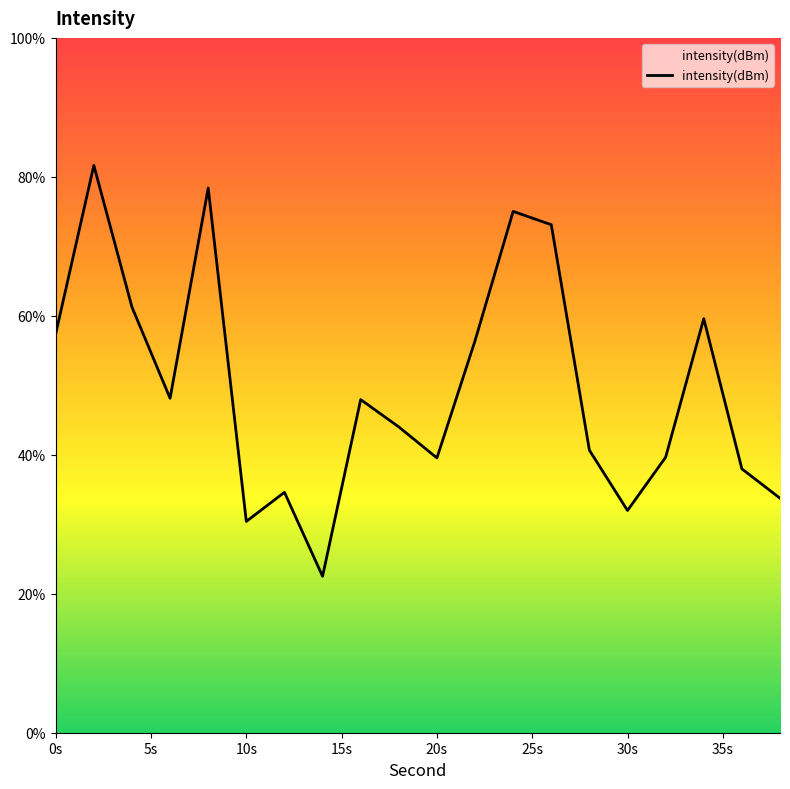

How many points are higher than both their immediate neighbors (excluding endpoints)?

6